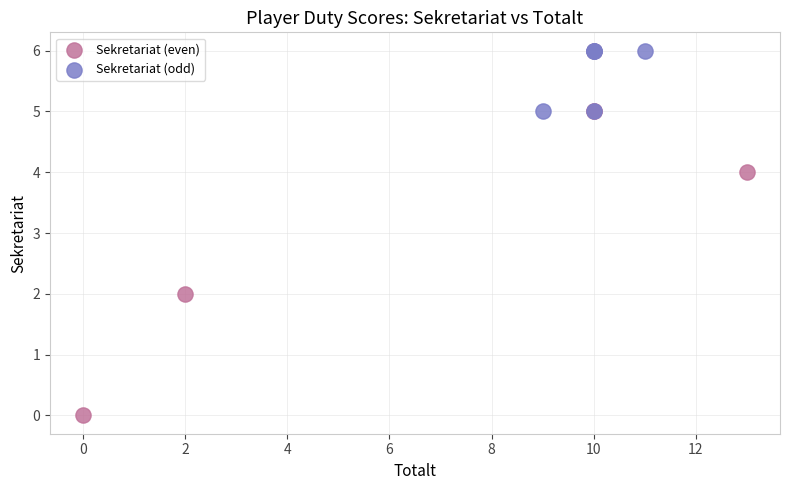

Which series contains the lowest Y value?

Sekretariat (even)